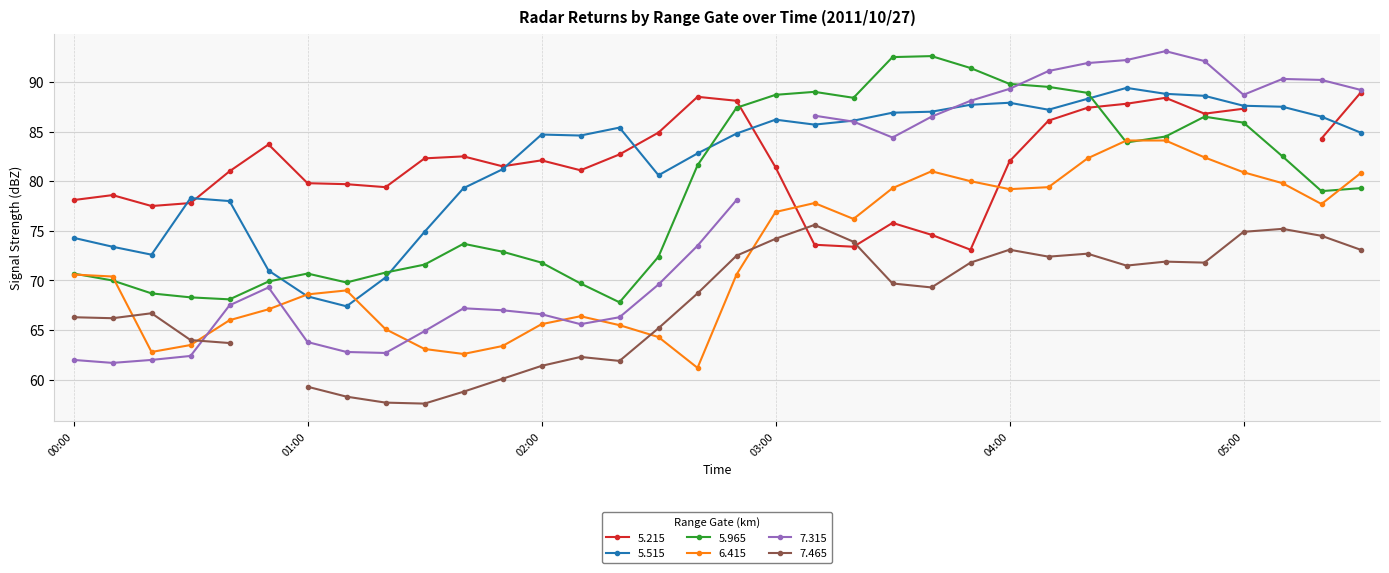

What is the maximum value for 6.415?

84.1